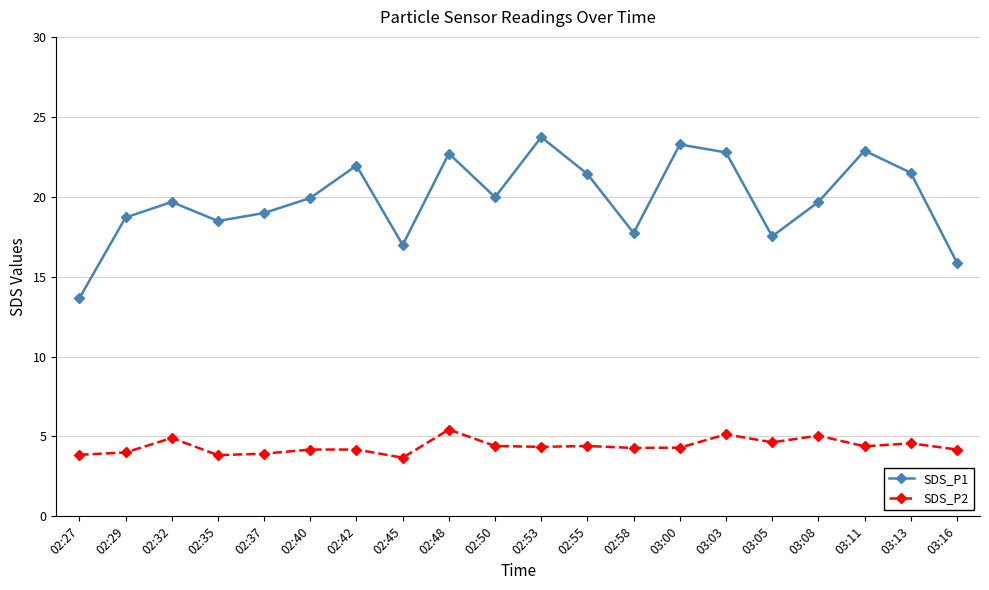

What is the maximum value shown in the chart?

23.7